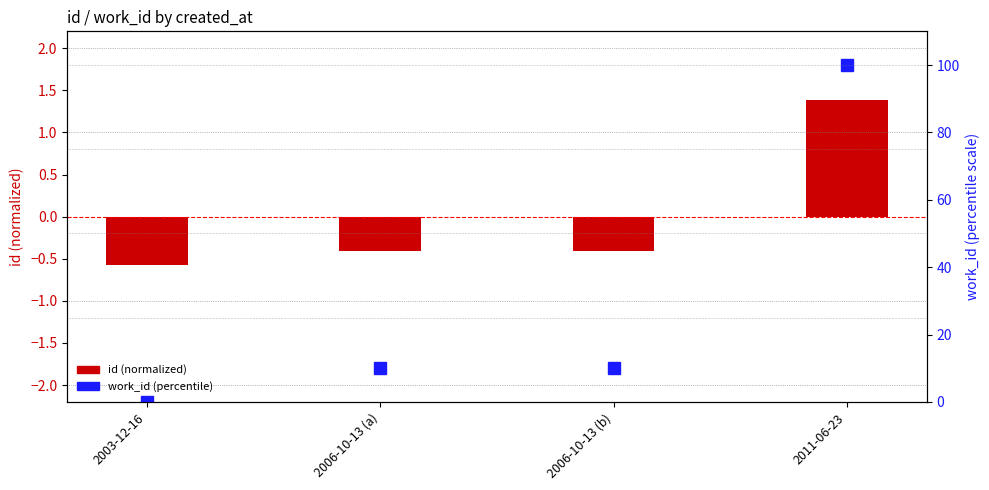

Reading left to right, what are all the values shown in this chart?

id (normalized): -0.6	-0.4	-0.4	1.4
work_id (percentile): 0.0	10.2	10.2	100.0